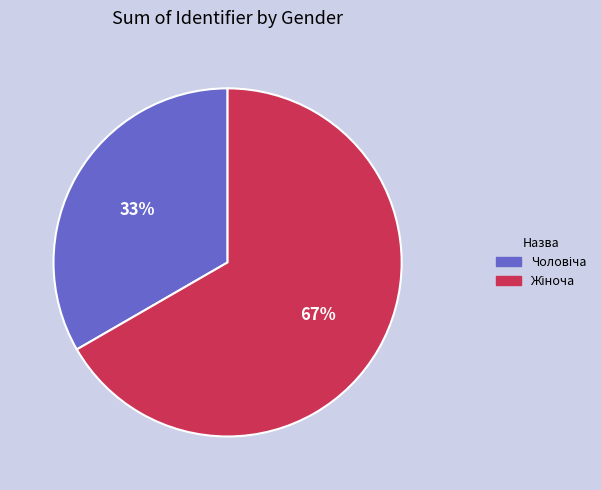

Does any single category account for the majority?

Yes